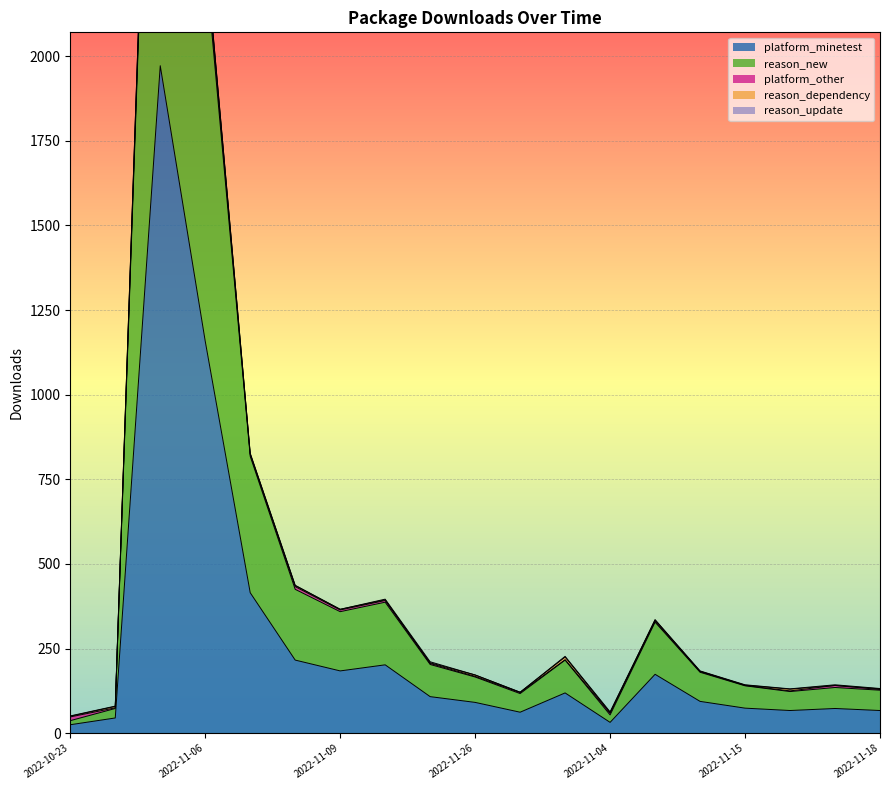

What is the label of the 2nd point from the left?

2022-10-30